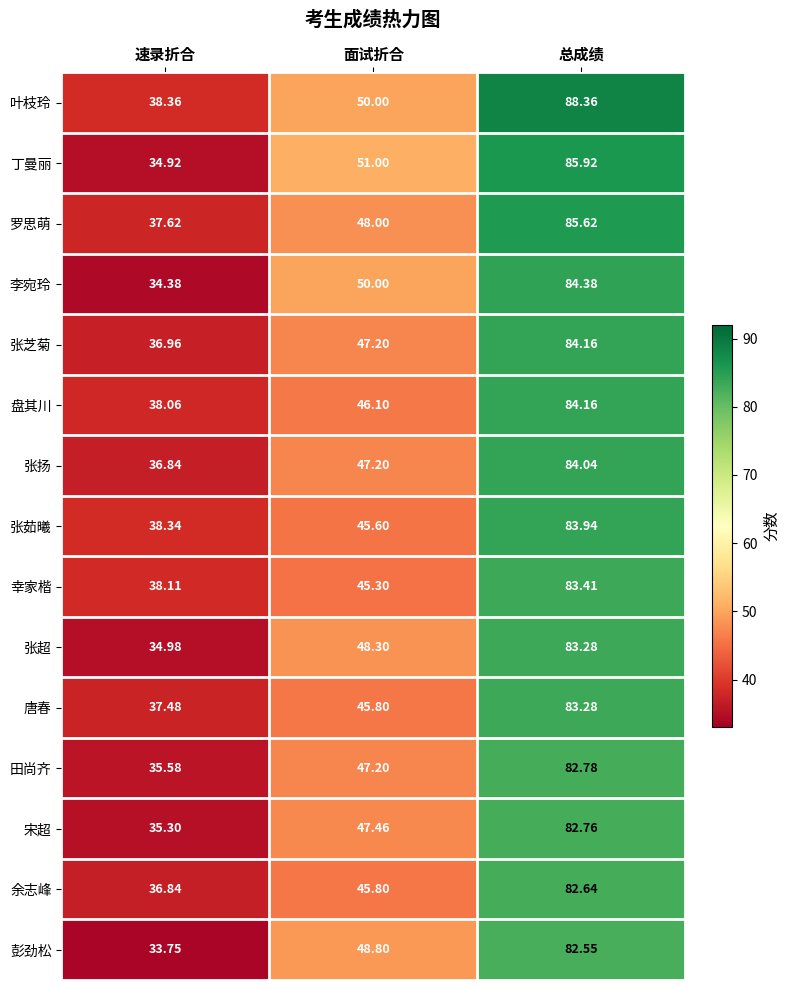

Where is 张超 nearest to the value 59?

面试折合